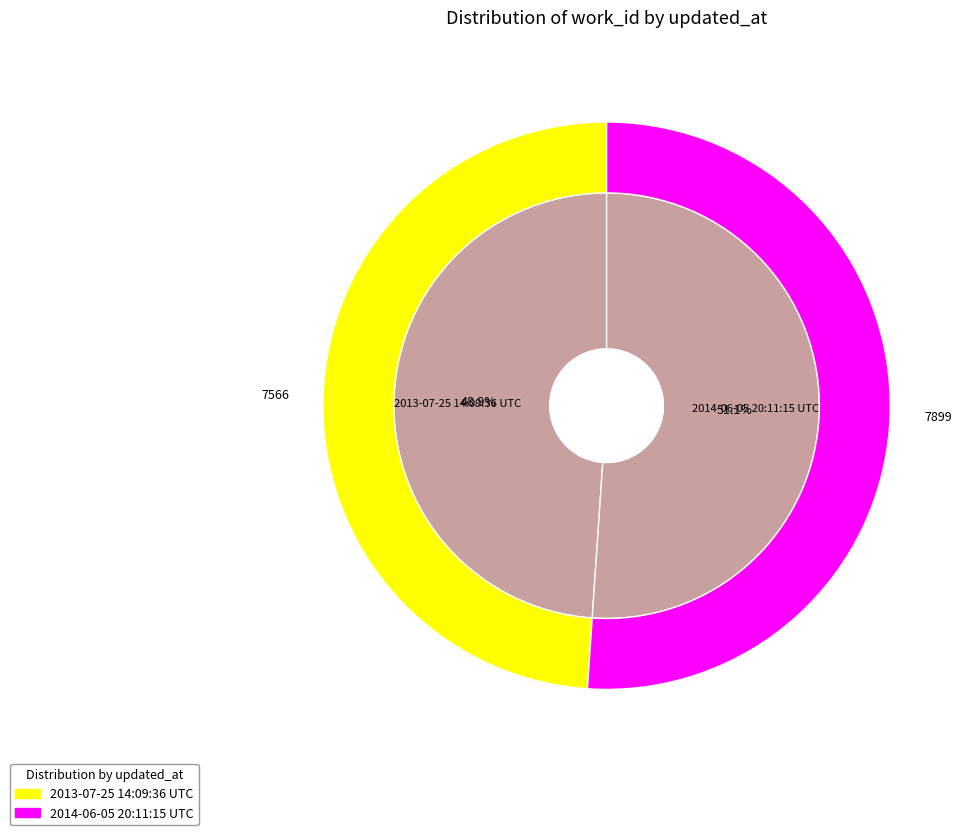

Which slice represents more than half of the pie?

2014-06-05 20:11:15 UTC